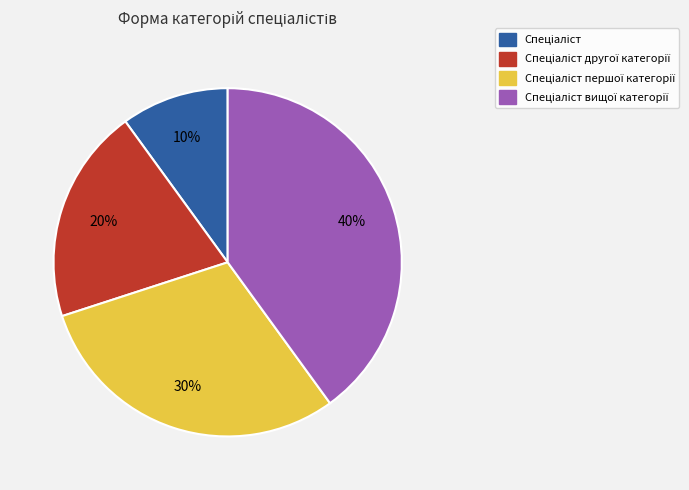

To the nearest percent, what is the average slice percentage?

25%